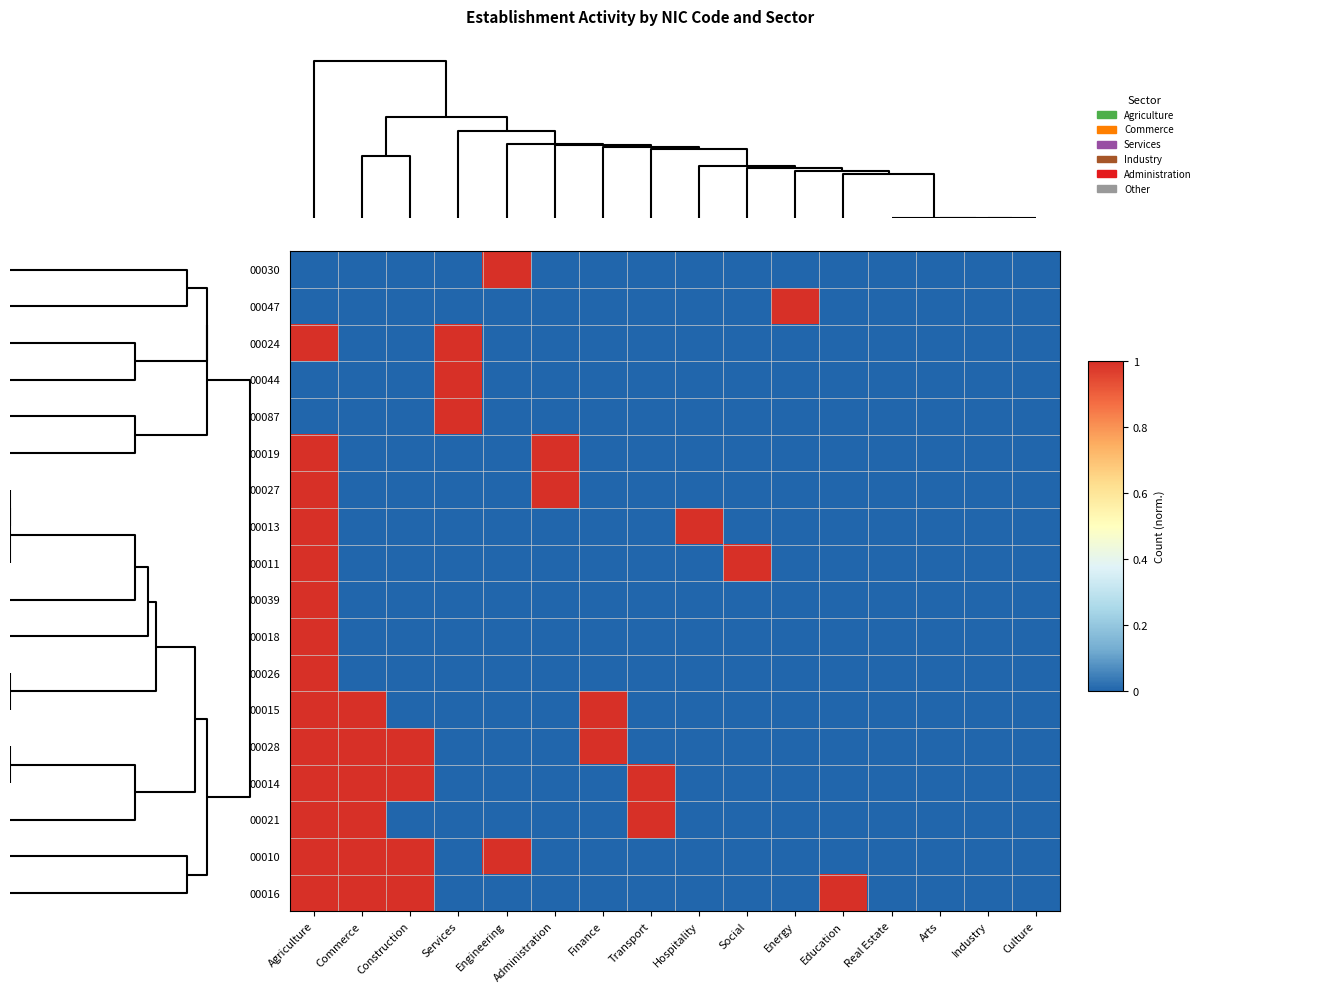

Which has a higher value, Engineering or Arts?

Engineering